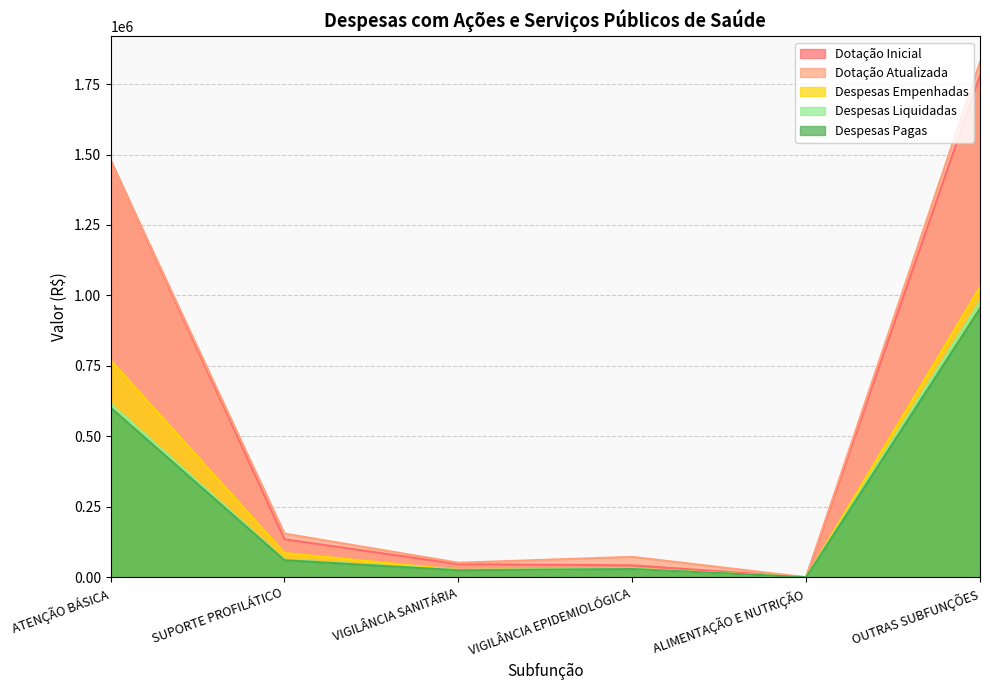

True or false: Despesas Liquidadas has more than 1 points higher than both neighbors.

False